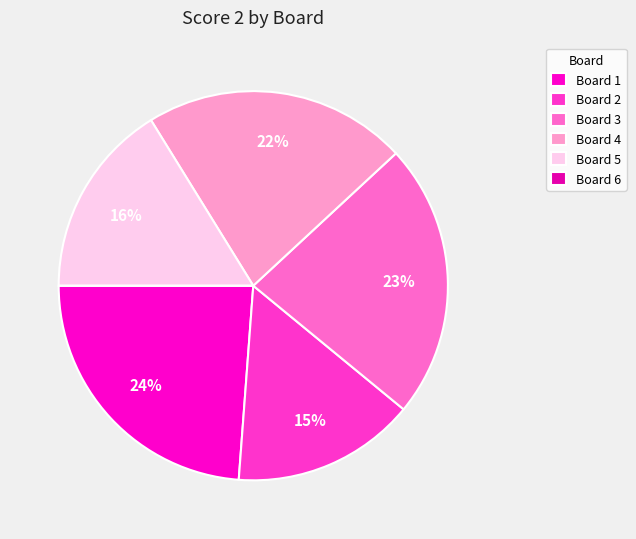

The Board 4 slice represents 22% of the pie. True or false?

True